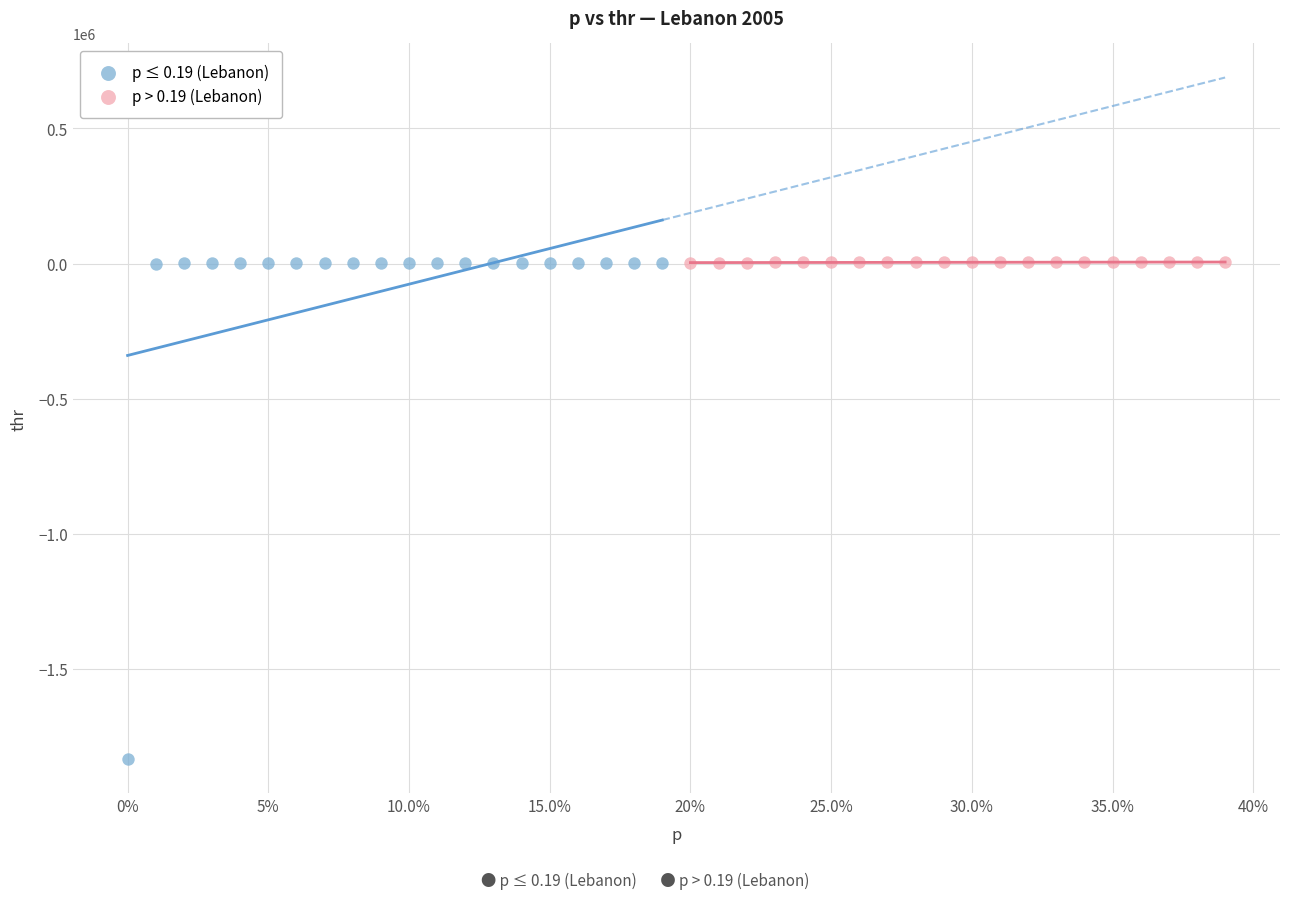

What are all the series names shown in the legend?

p ≤ 0.19 (Lebanon), p > 0.19 (Lebanon)